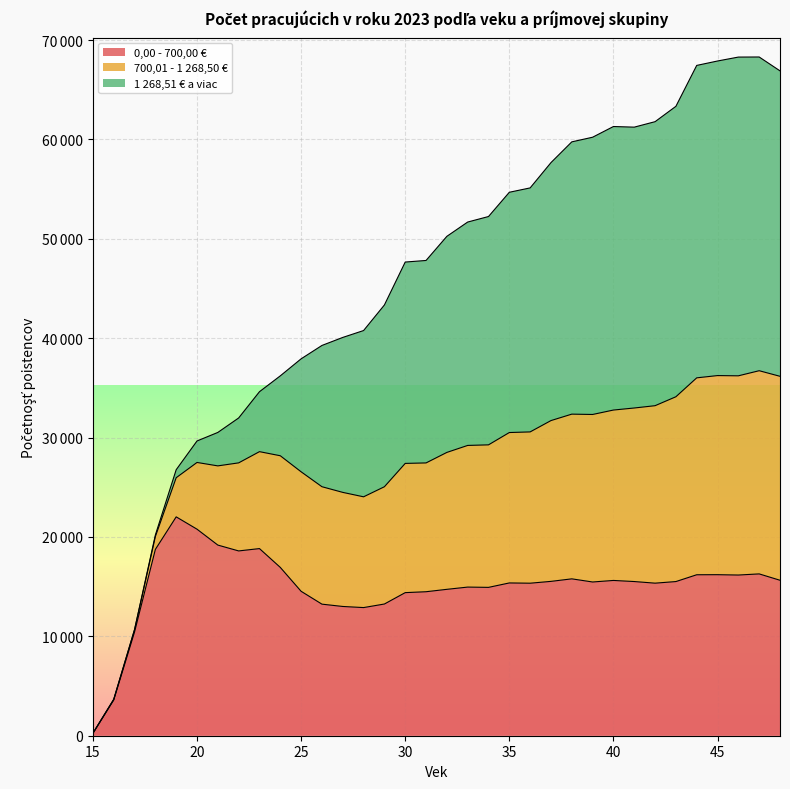

True or false: 700,01 - 1 268,50 € and 0,00 - 700,00 € intersect in this chart.

False